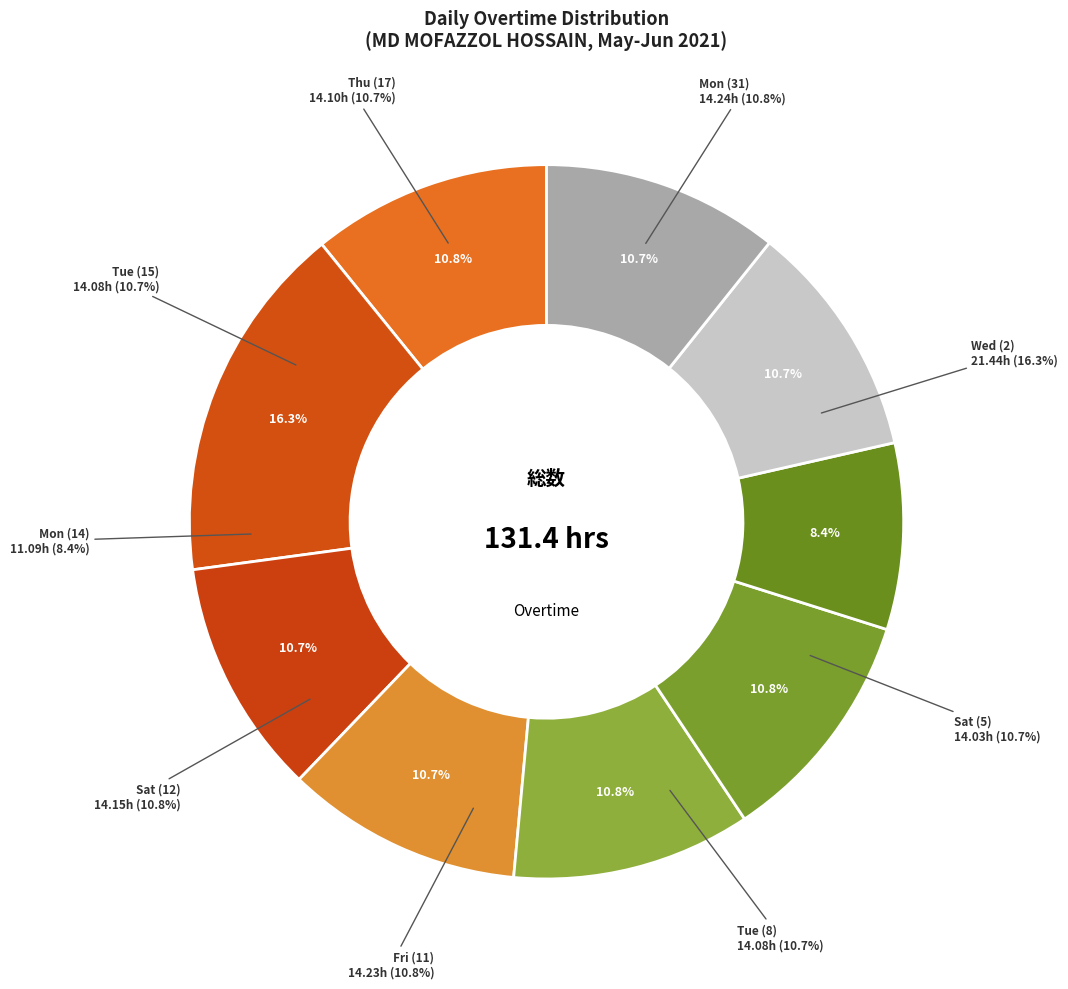

Rank the categories by value from highest to lowest.

Wed (2), Mon (31), Fri (11), Sat (12), Thu (17), Tue (8), Tue (15), Sat (5), Mon (14)